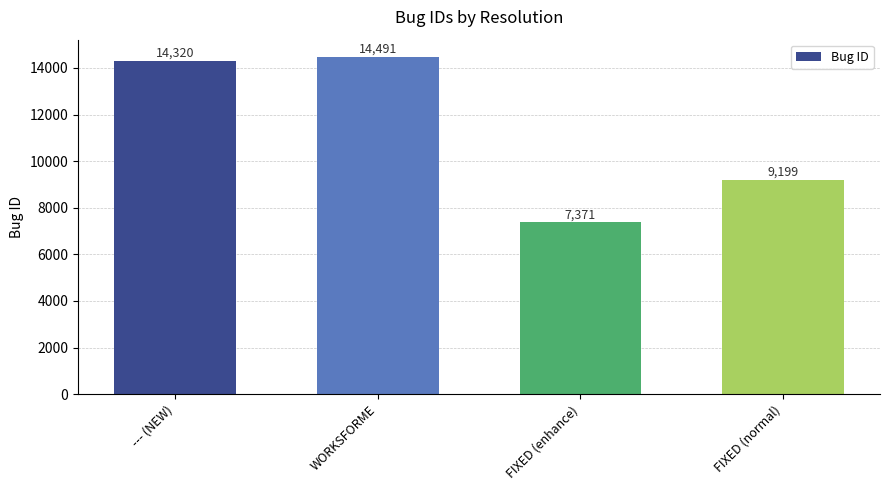

The value at WORKSFORME is 23117. True or false?

False